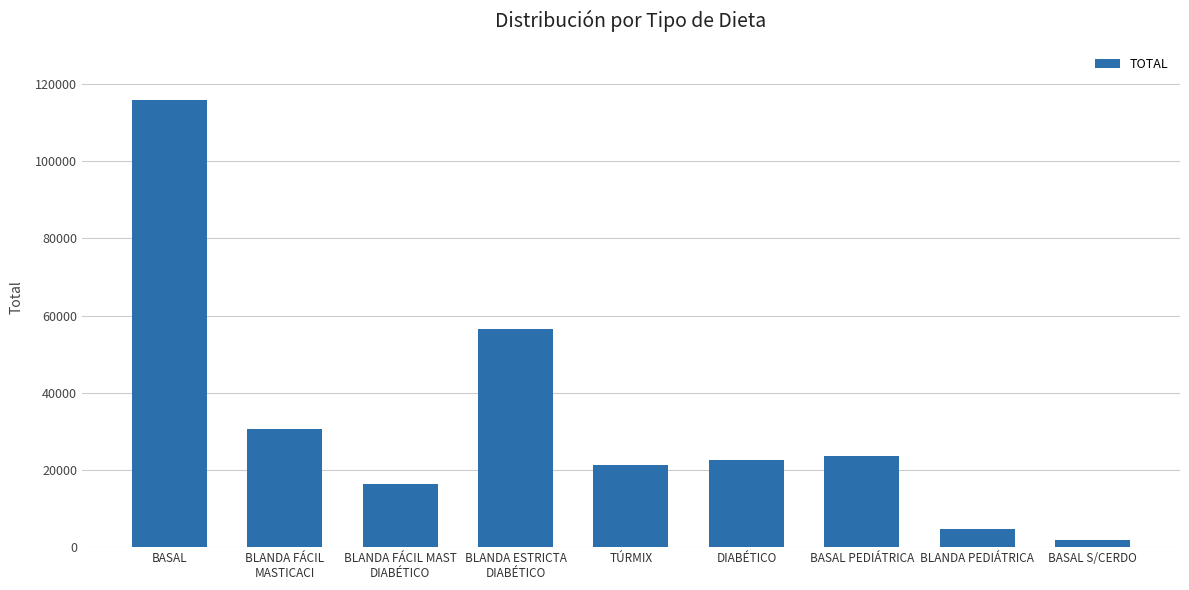

Count the number of categories in the chart.

9